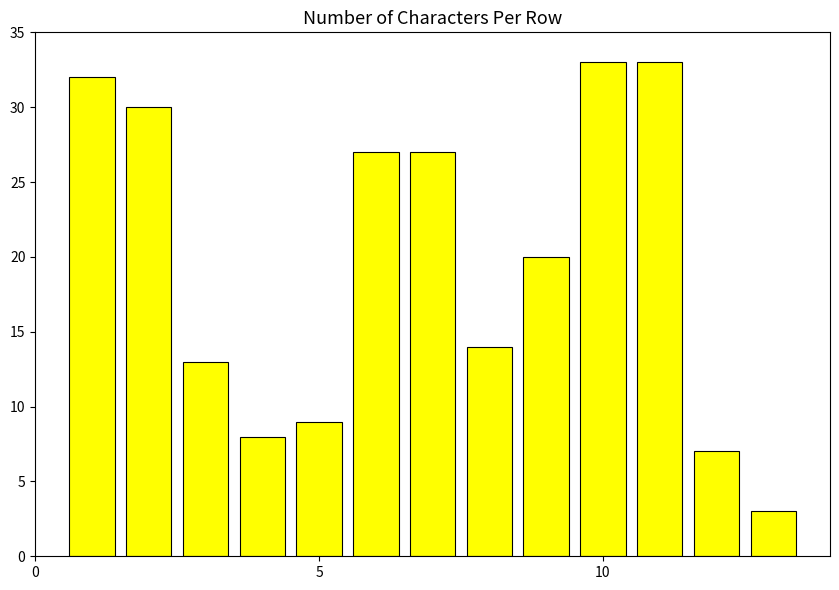

Are the bars grouped side by side (vs. stacked)?

No